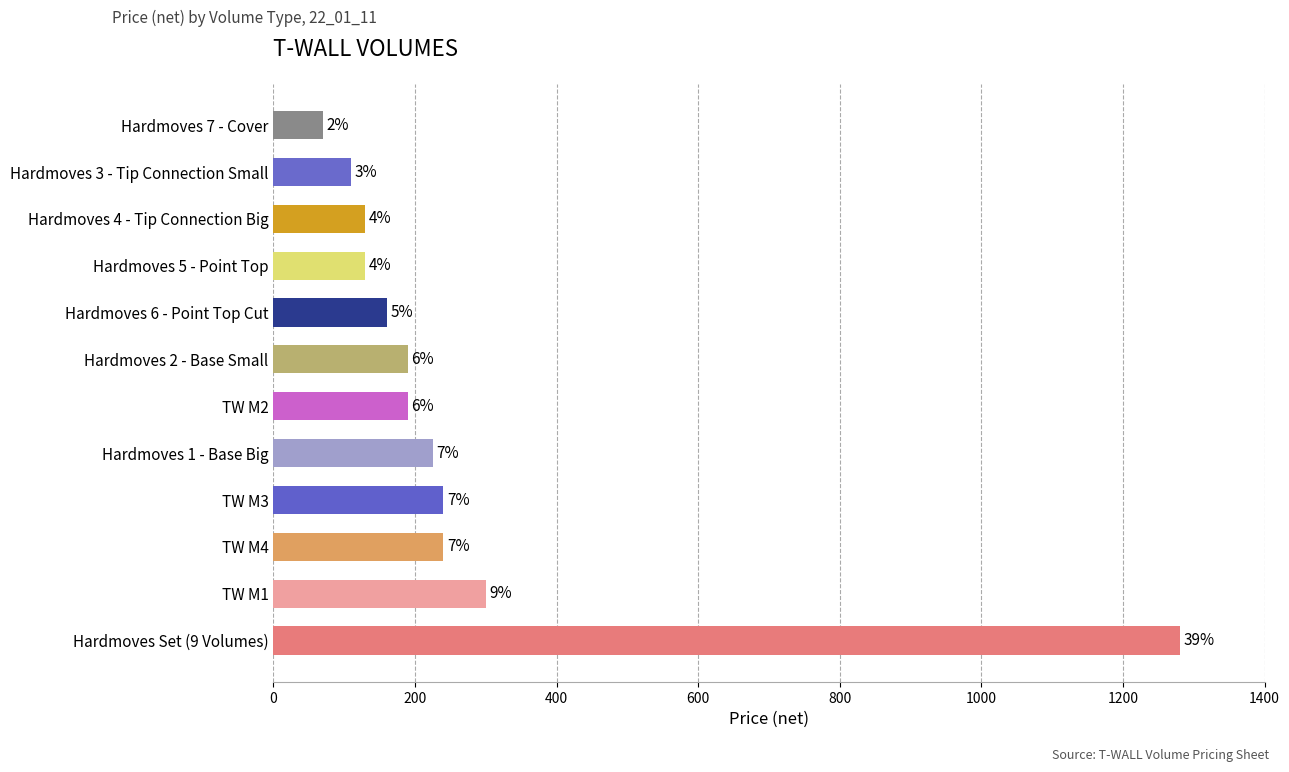

Is it true that the value at TW M4 is 370?

False